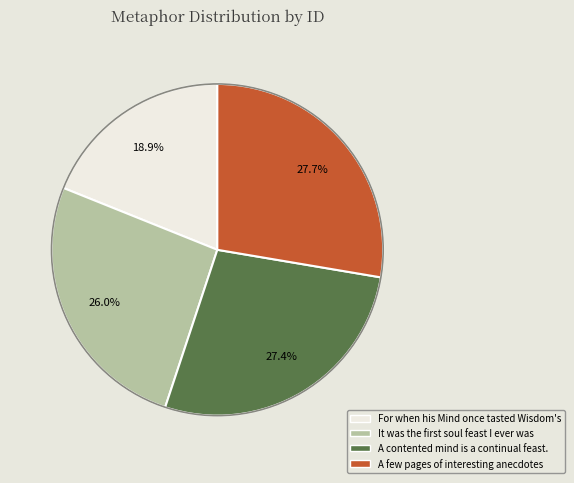

True or false: A few pages of interesting anecdotes accounts for 40% of the total.

False